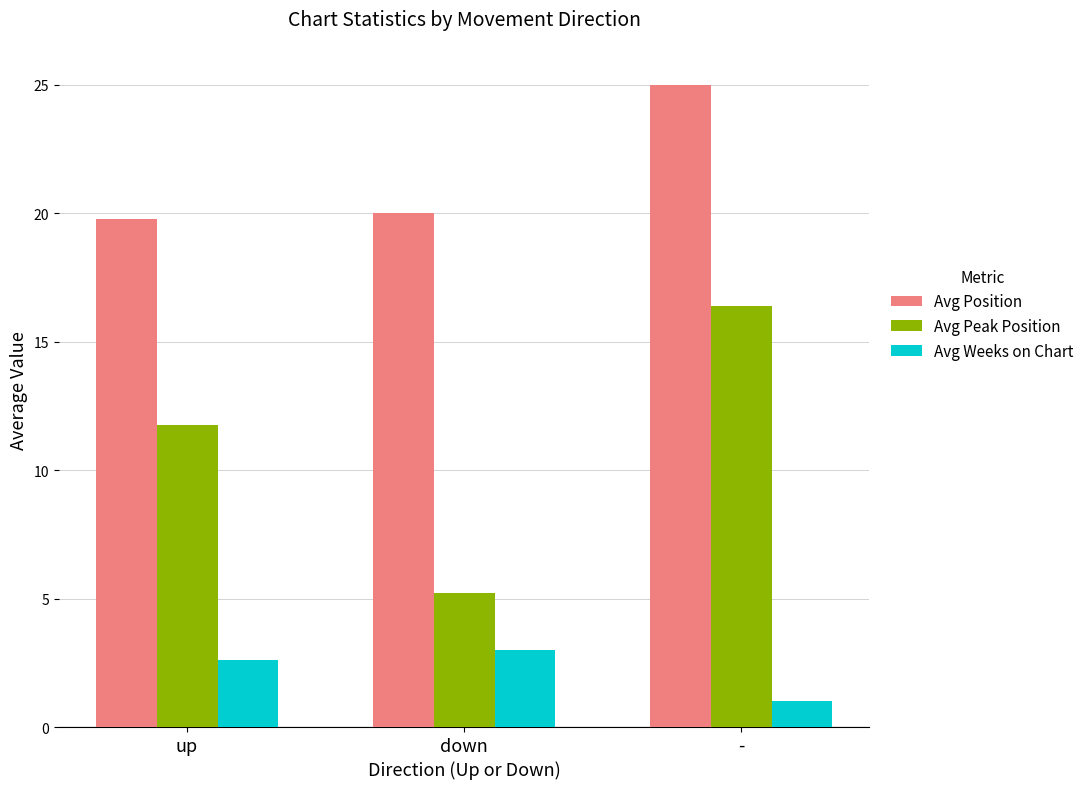

What is the approximate value of Avg Position at down?

20.0